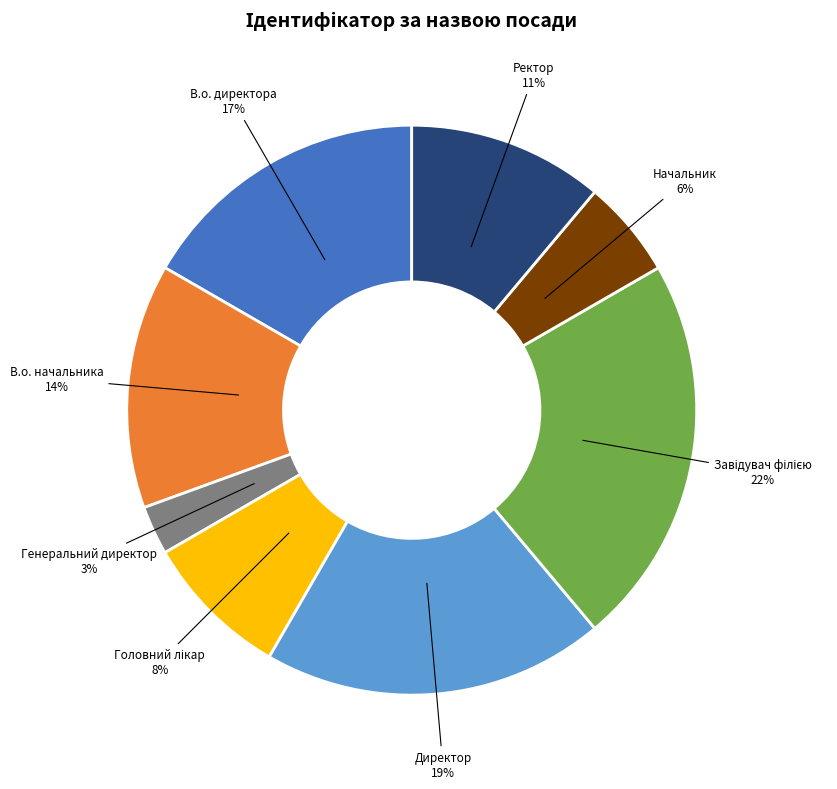

Count the number of slices in the pie.

8